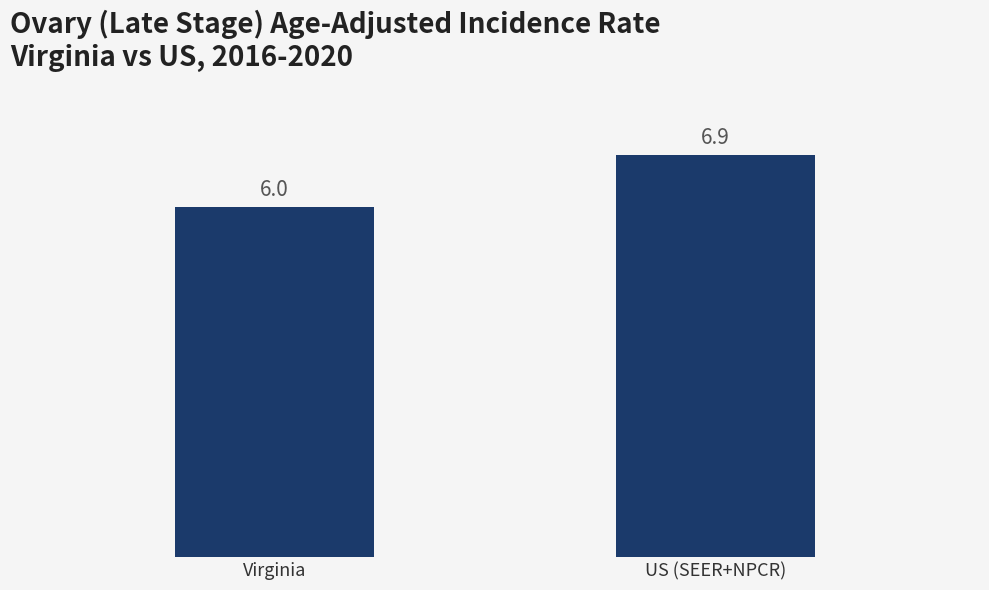

How many values exceed 6?

1